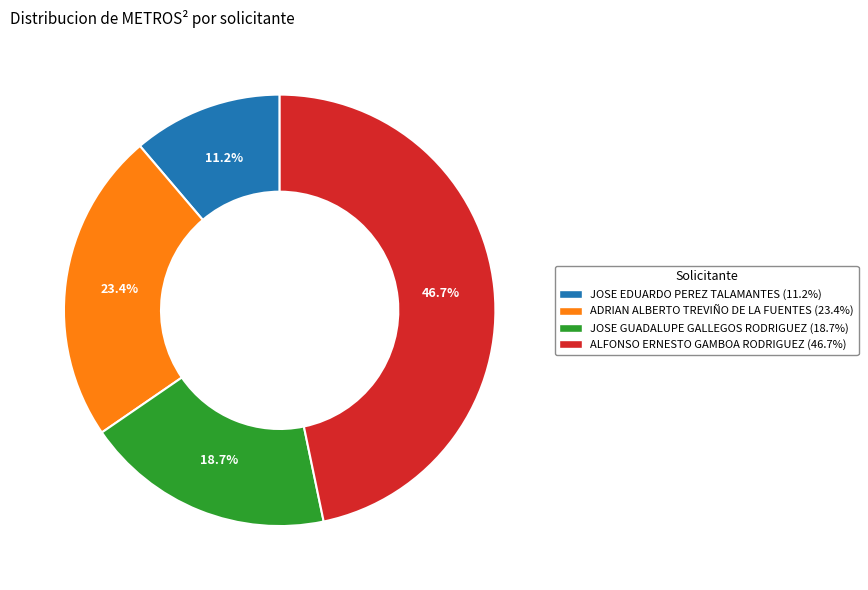

To the nearest percent, what is the difference between the JOSE EDUARDO PEREZ TALAMANTES and ADRIAN ALBERTO TREVIÑO DE LA FUENTES slice percentages?

12%